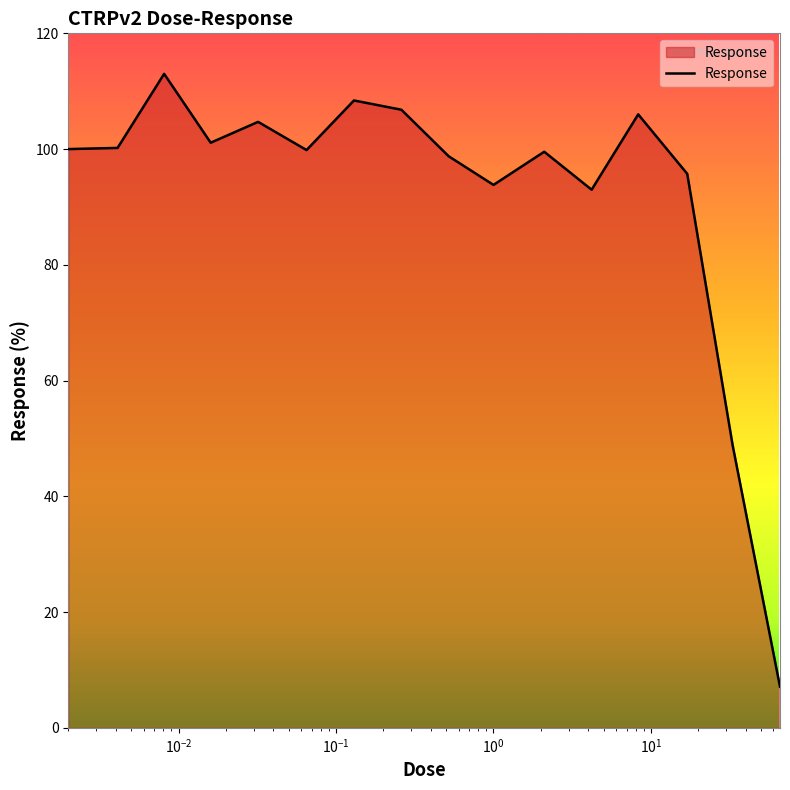

Count the number of data series in this chart.

1